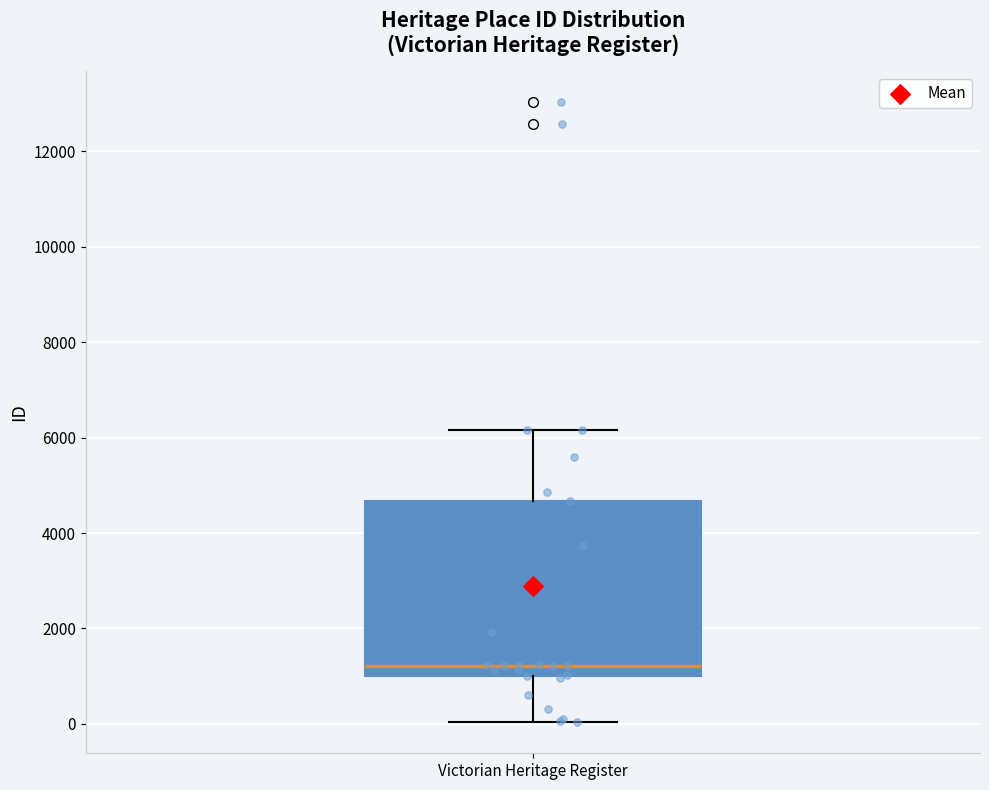

Read this box plot against the y-axis: the position of the median line, the range covered by the box, and the ends of both whiskers. The values are not printed on the chart, so give them approximately, as read against the axis.

median 1200, box 1000 to 4600, whiskers 0 to 6200